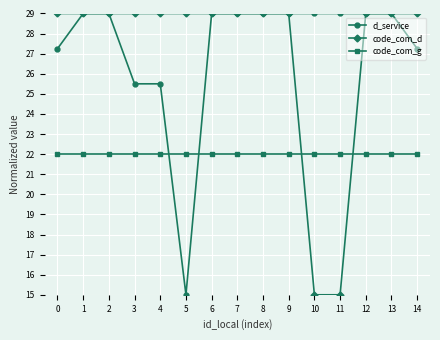

What is the minimum value for code_com_g?

22.0